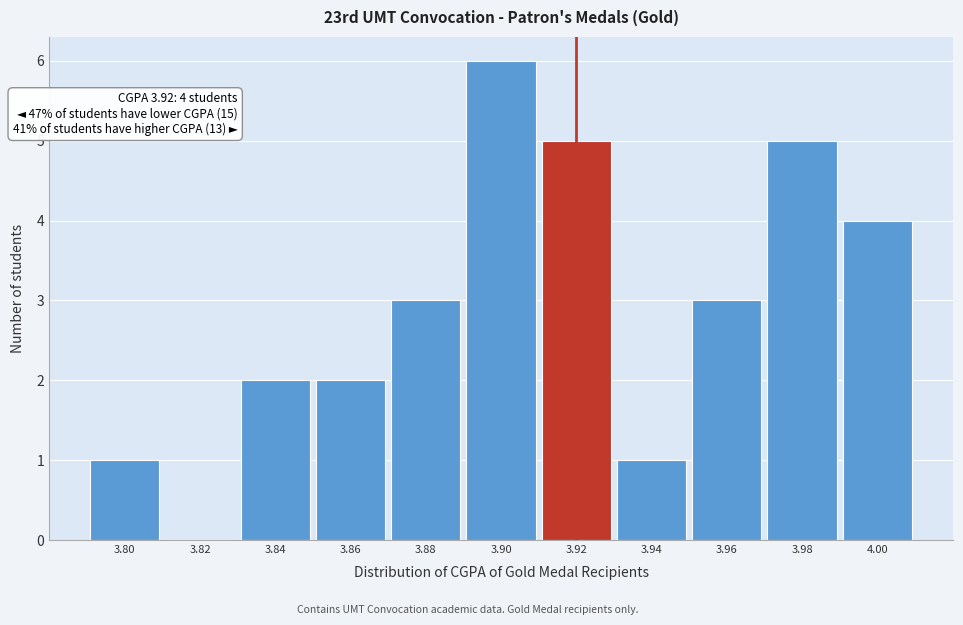

Which range on the x-axis has the tallest bar?

3.89 to 3.91